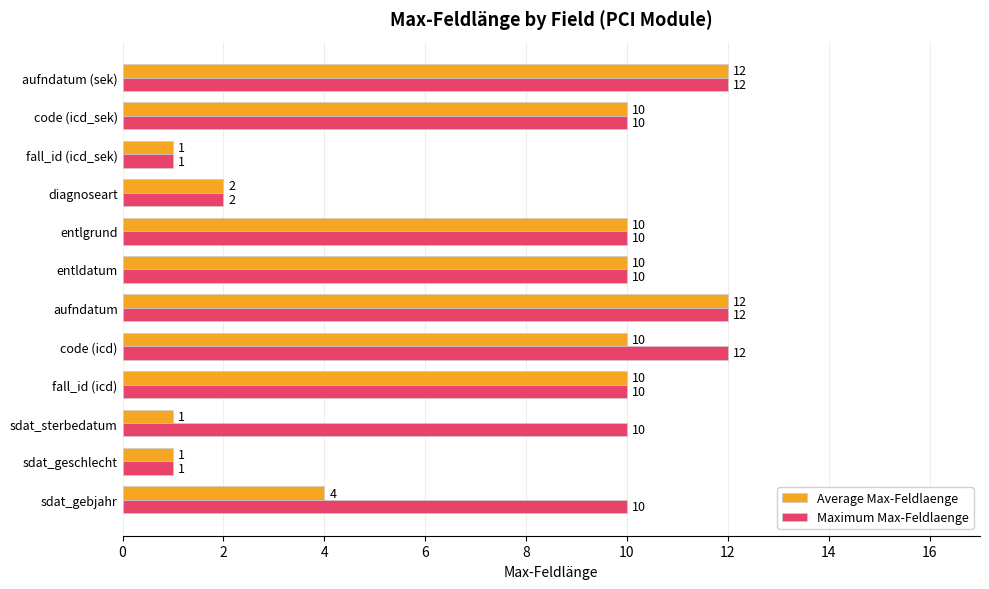

List the series in order of their overall mean, highest first.

Maximum Max-Feldlaenge, Average Max-Feldlaenge